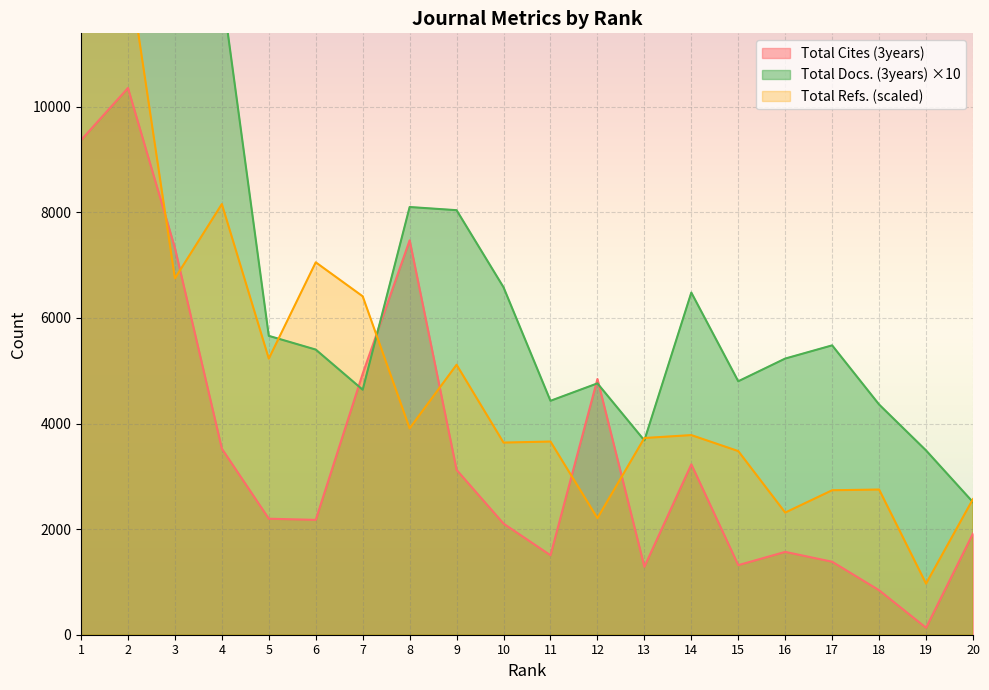

How many categories are shown in the chart?

20